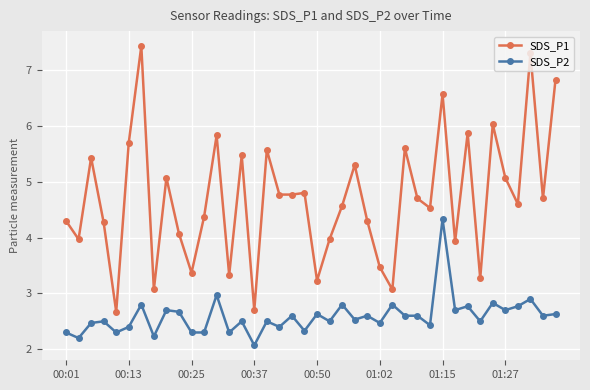

What is the value of the SDS_P2 point at the 19th from the left?

2.6